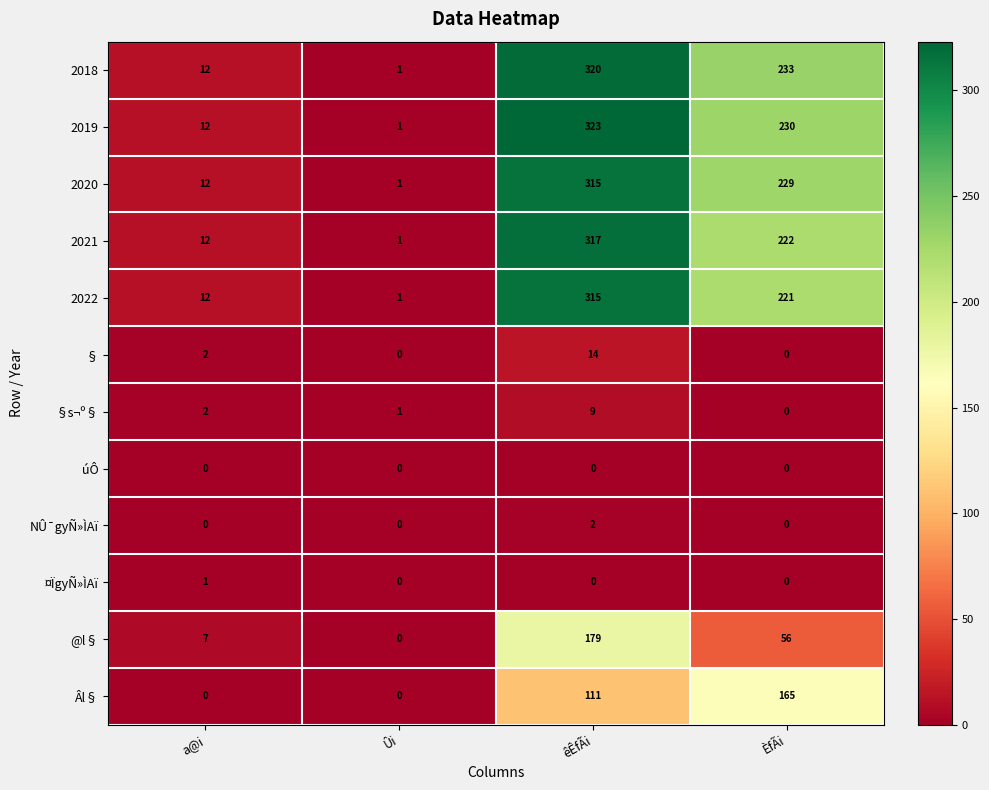

Which series has the largest range (max minus min)?

2019